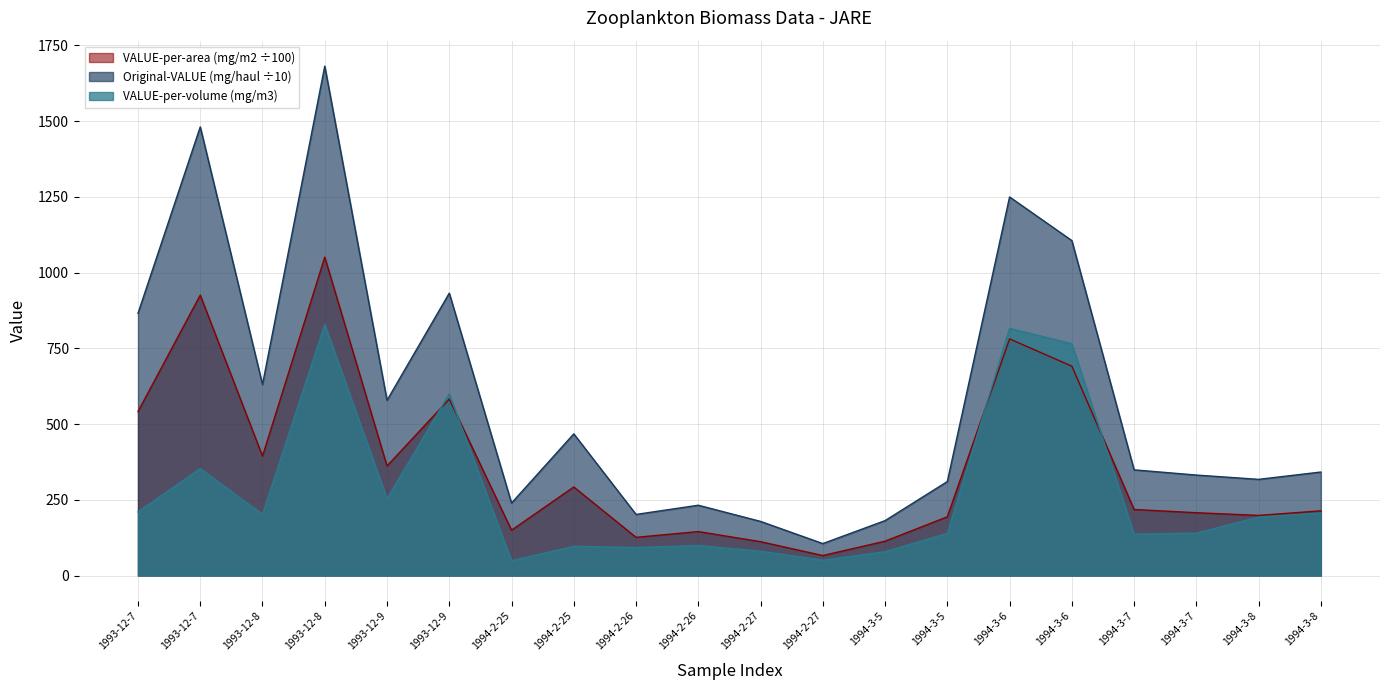

What is the label of the 19th point from the left?

1994-3-8